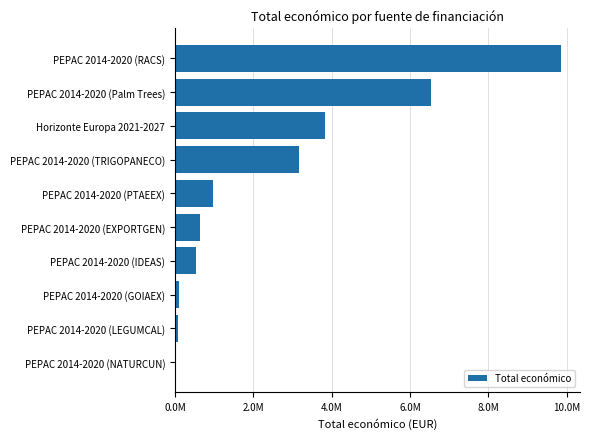

Are the bars grouped side by side (vs. stacked)?

No